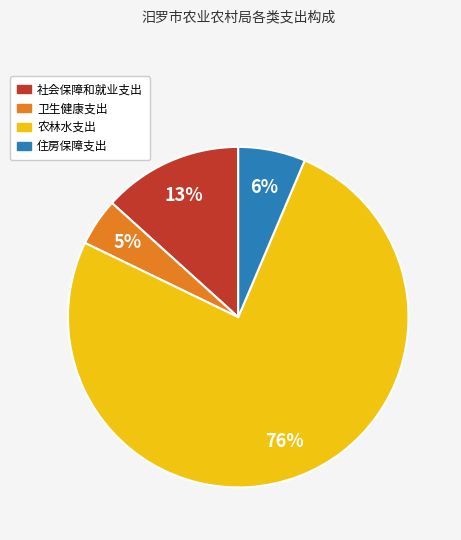

Which slice represents more than half of the pie?

农林水支出